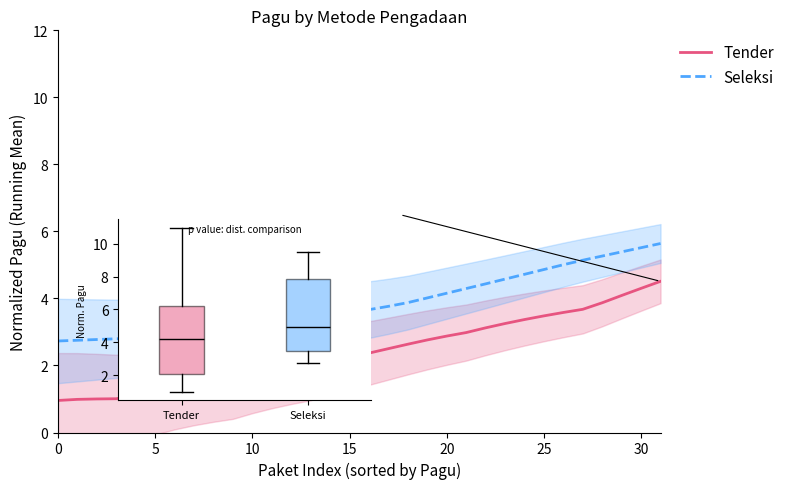

List the series in order of their overall mean, lowest first.

Tender, Seleksi